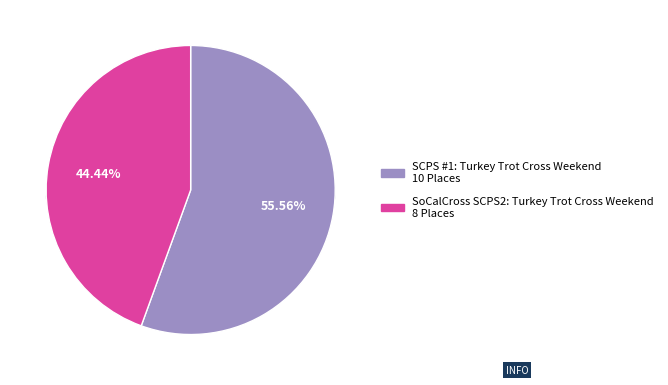

Is there any slice that represents more than half of the pie?

Yes